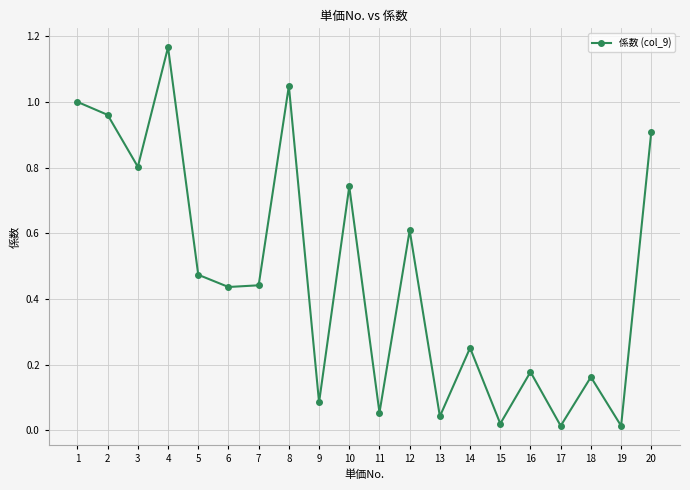

What is the sum of all values?

9.4